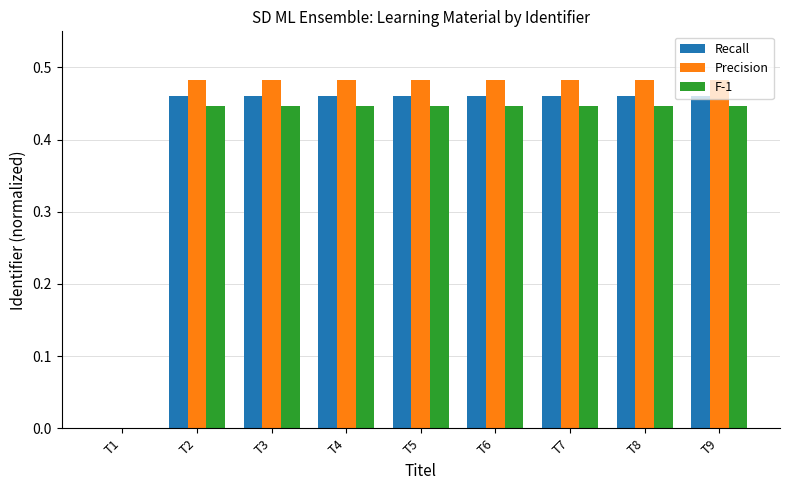

What is the total value across all series at T7?

1.4